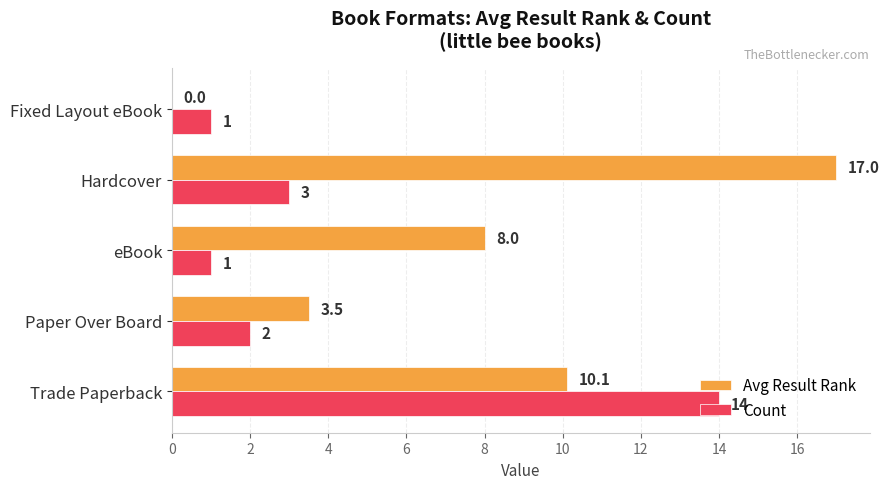

Is it true that Count equals 14.0 at Trade Paperback?

True